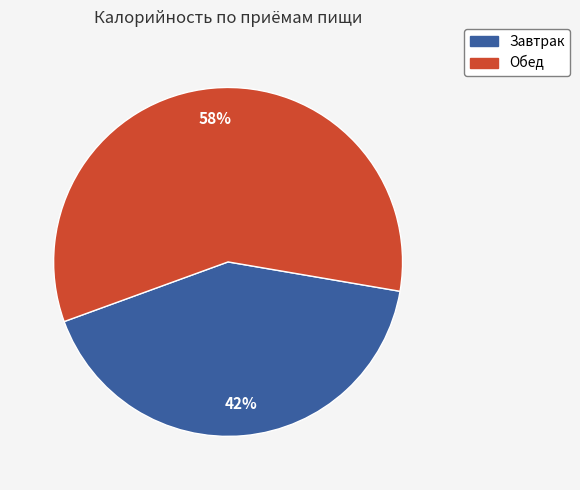

Is the sum of Завтрак and Обед greater than half?

Yes